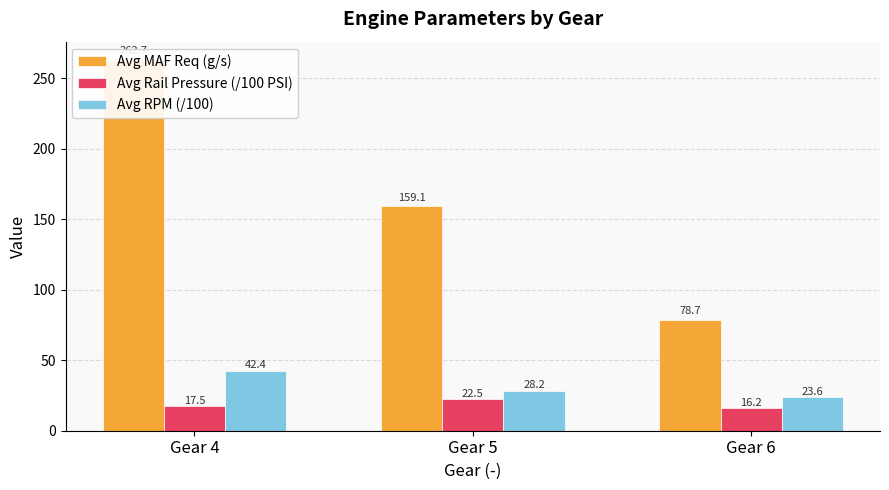

Reading left to right, extract all data points from this chart.

Avg MAF Req (g/s): Gear 4=262.7	Gear 5=159.1	Gear 6=78.7
Avg Rail Pressure (/100 PSI): Gear 4=17.5	Gear 5=22.5	Gear 6=16.2
Avg RPM (/100): Gear 4=42.4	Gear 5=28.2	Gear 6=23.6